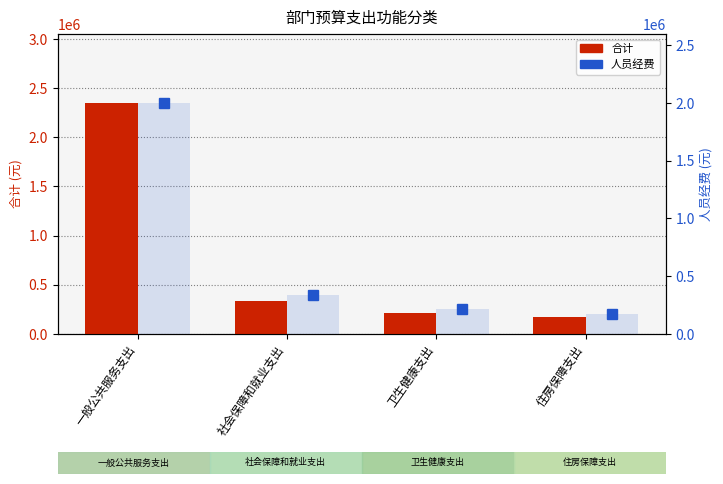

True or false: 人员经费 has a value of 501018.6 at 社会保障和就业支出.

False